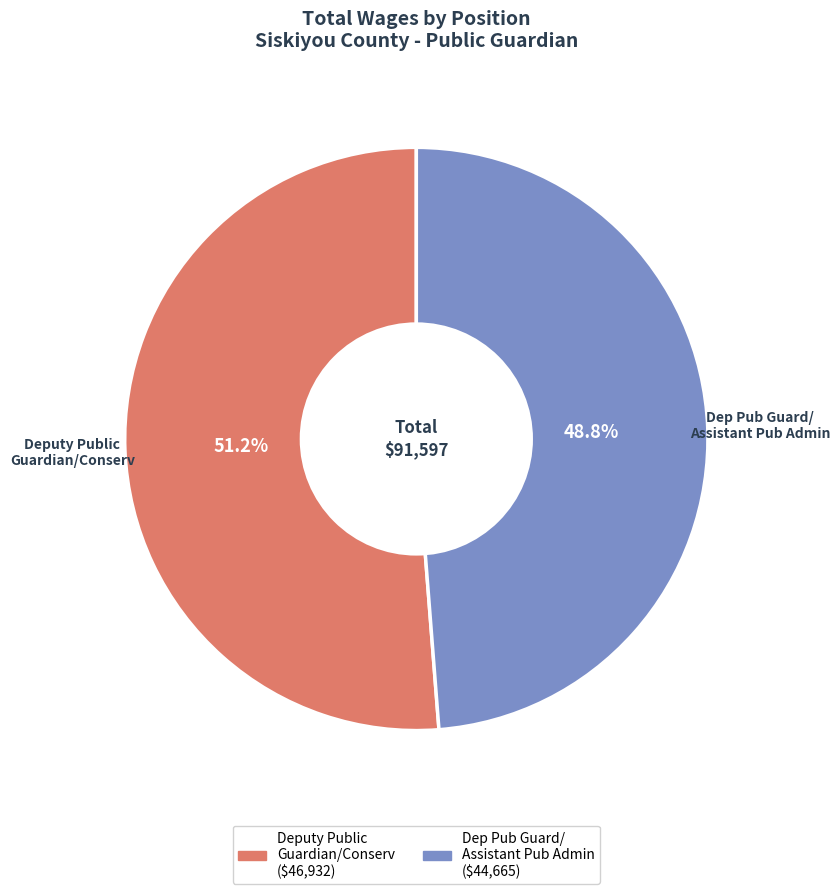

Is there a majority slice in this chart?

Yes